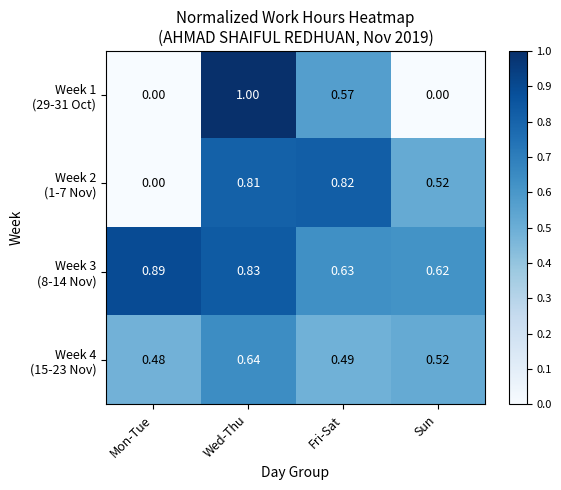

Which category has the highest value across all series?

Wed-Thu